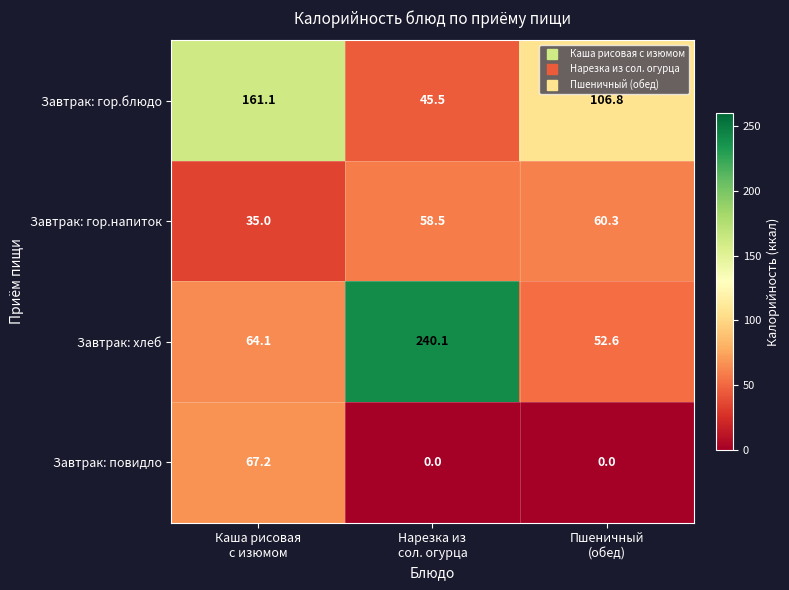

Which series has the widest spread of values?

Завтрак: хлеб